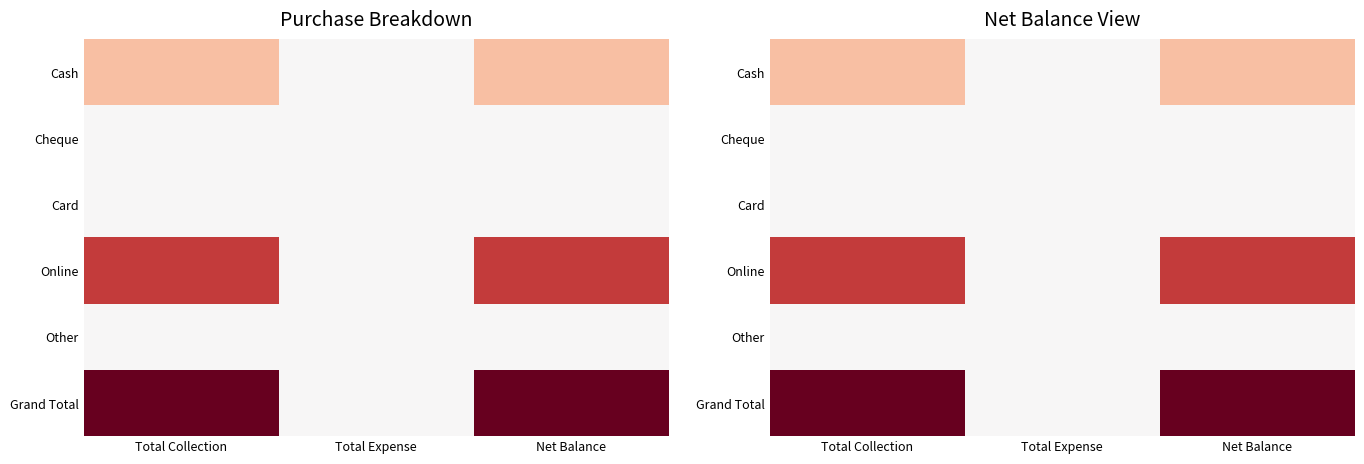

The value of Online at Net Balance is 9400. True or false?

True